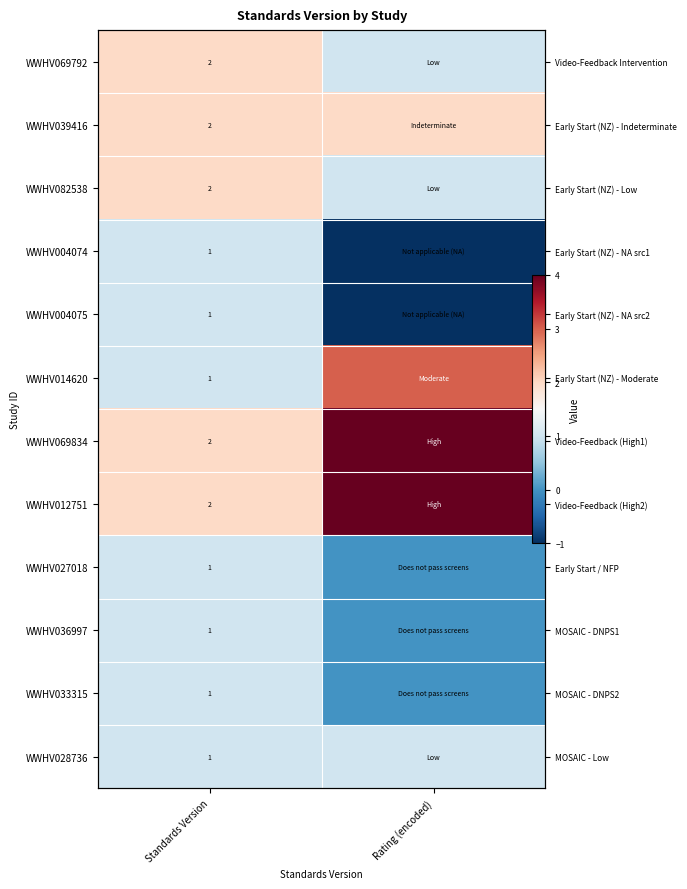

At Rating (encoded), list the series in order from smallest to largest.

WWHV004074, WWHV004075, WWHV027018, WWHV036997, WWHV033315, WWHV069792, WWHV082538, WWHV028736, WWHV039416, WWHV014620, WWHV069834, WWHV012751